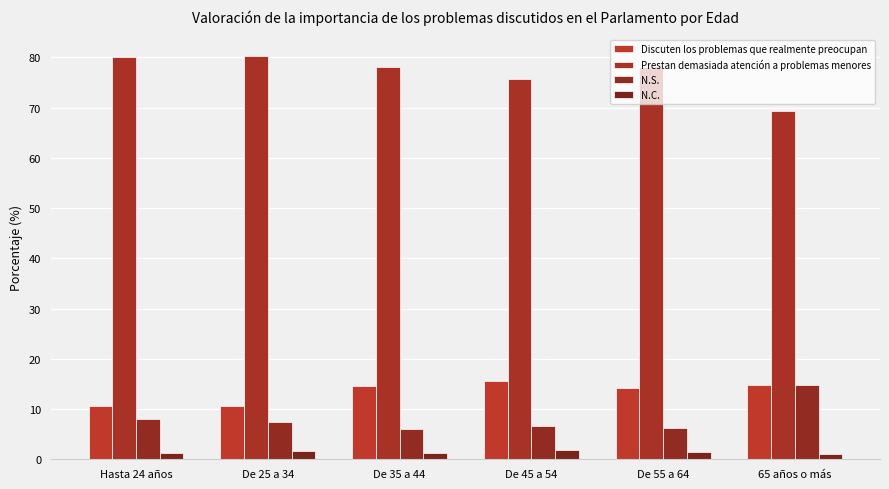

What is the label of the 1st bar from the left?

Hasta 24 años